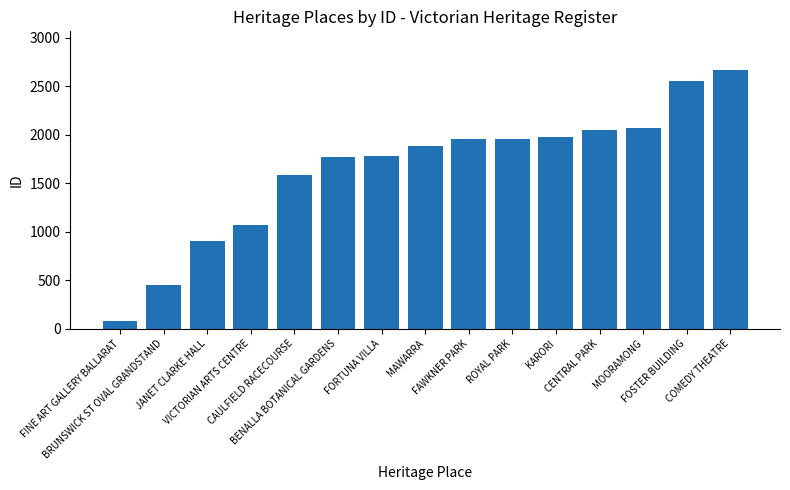

Which has a higher value, COMEDY THEATRE or JANET CLARKE HALL?

COMEDY THEATRE